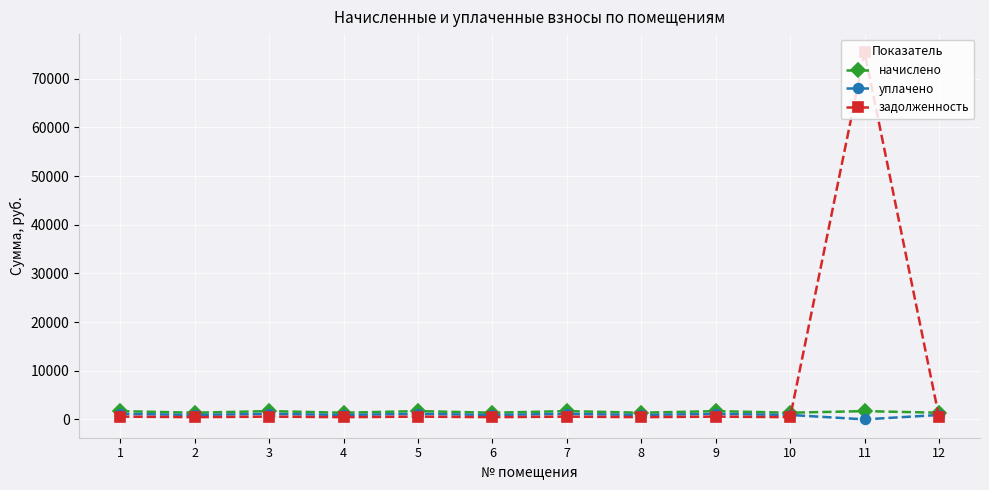

True or false: начислено has more than 0 points higher than both neighbors.

True